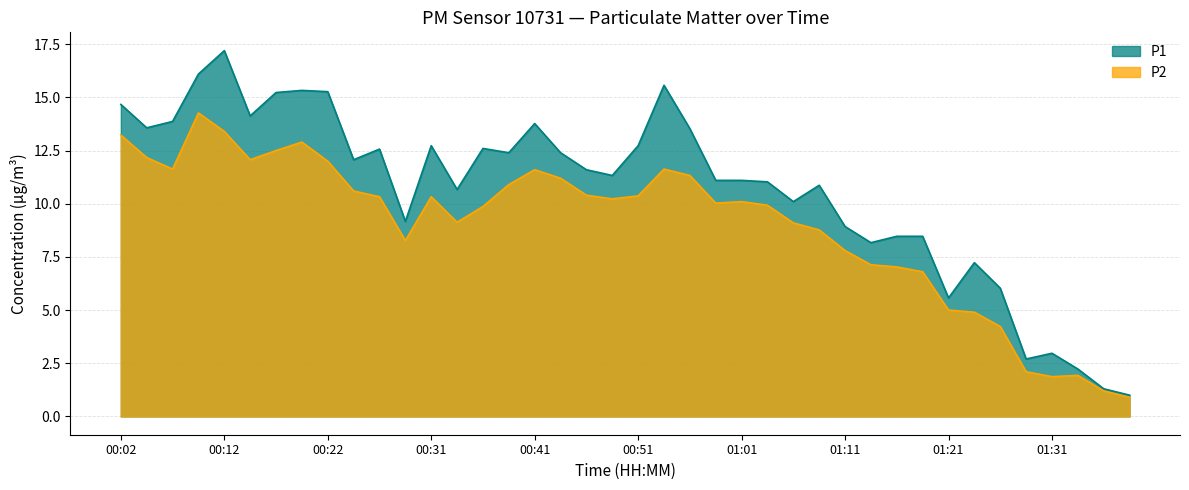

What is the label of the 5th point from the right?

01:28